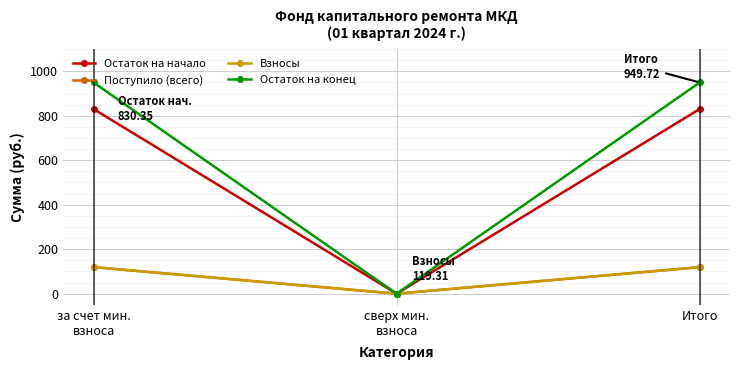

How many lines are shown in the chart?

4